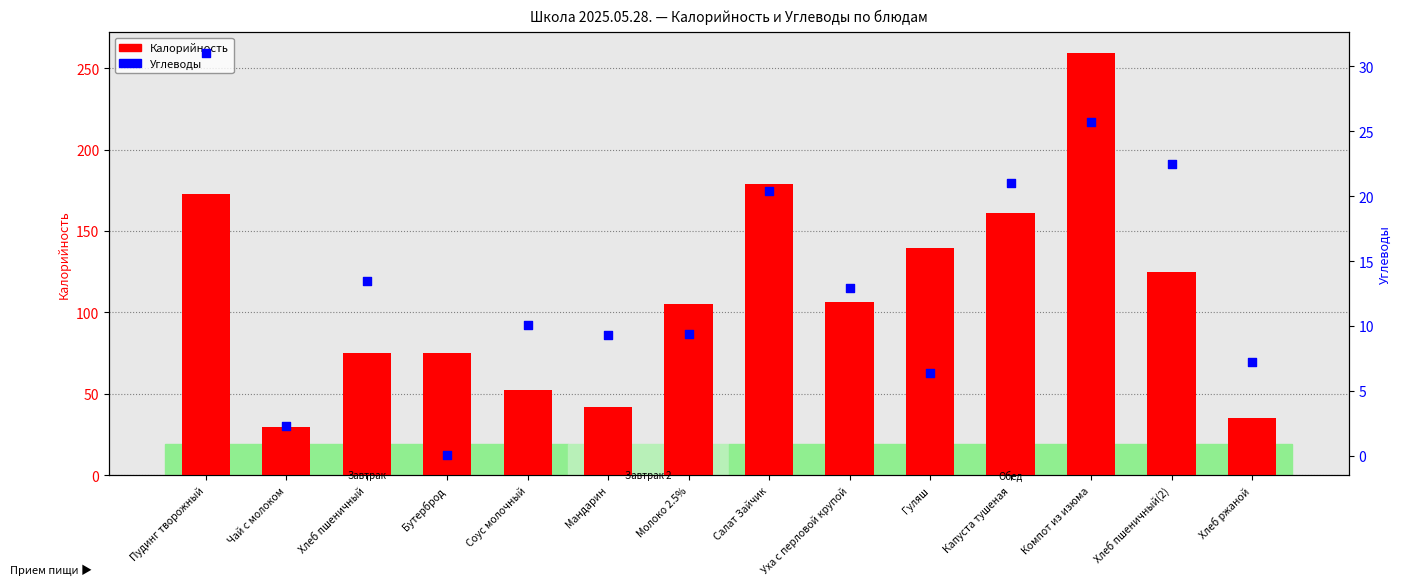

Which series contains the lowest Y value?

Углеводы